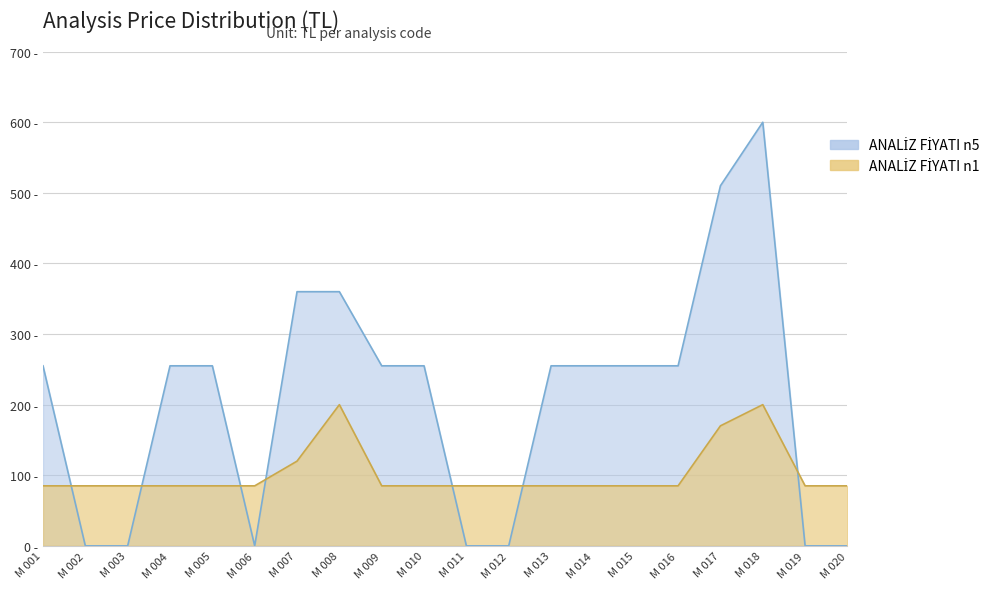

How many times do ANALİZ FİYATI n1 and ANALİZ FİYATI n5 cross each other?

7